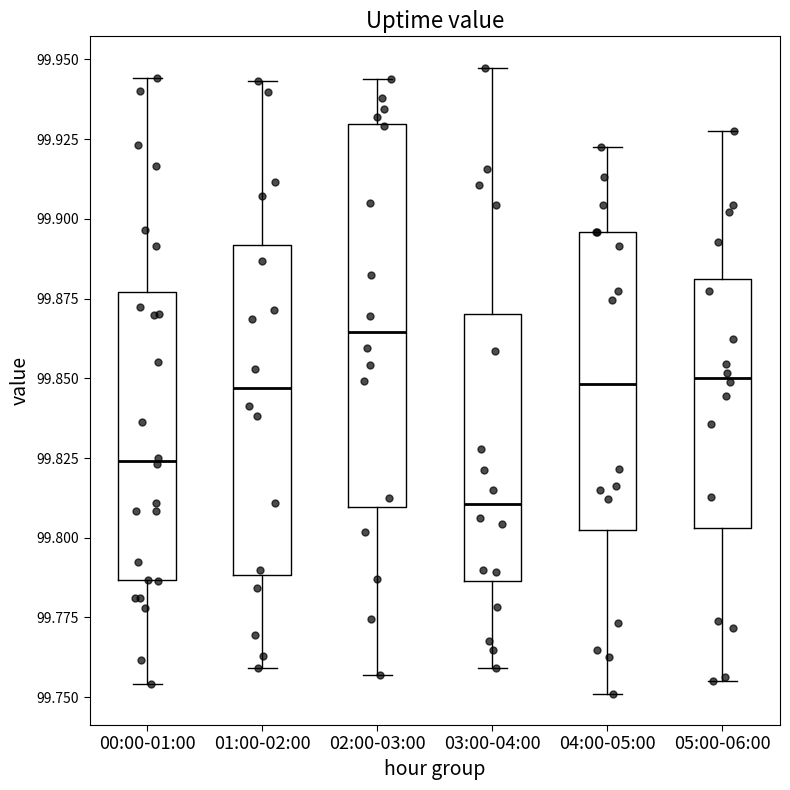

Reading left to right, read every box against the y-axis: the position of its median line, the range the box covers, and the ends of its whiskers. The values are not printed on the chart, so give them approximately, as read against the axis.

00:00-01:00: median 99.825, box 99.785 to 99.875, whiskers 99.755 to 99.945
01:00-02:00: median 99.845, box 99.790 to 99.890, whiskers 99.760 to 99.945
02:00-03:00: median 99.865, box 99.810 to 99.930, whiskers 99.755 to 99.945
03:00-04:00: median 99.810, box 99.785 to 99.870, whiskers 99.760 to 99.945
04:00-05:00: median 99.850, box 99.800 to 99.895, whiskers 99.750 to 99.925
05:00-06:00: median 99.850, box 99.805 to 99.880, whiskers 99.755 to 99.925